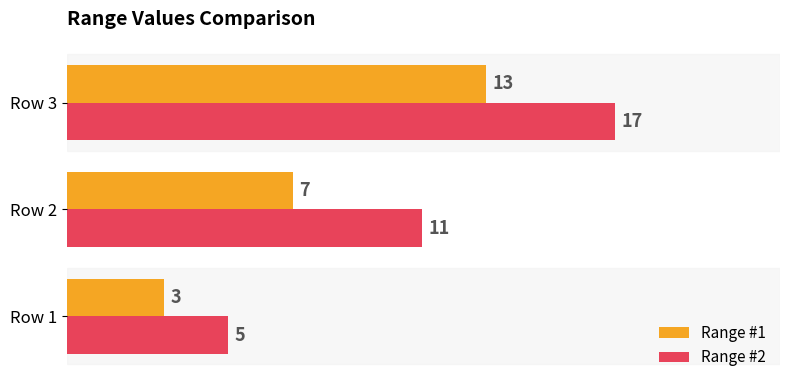

What is the sum of all Range #1 values?

23